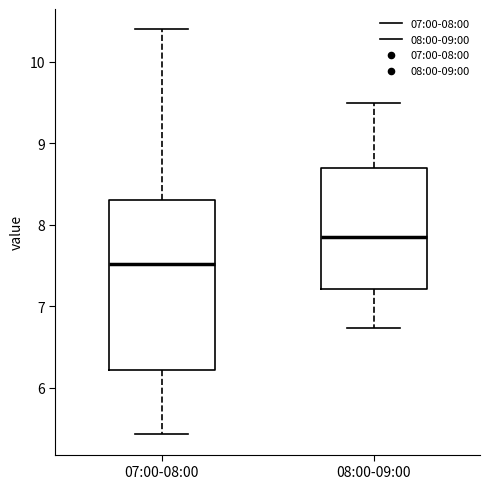

Reading left to right, transcribe this box plot: for each box, give where its median line is, the range the box spans, and where its two whiskers end, as read against the y-axis. The values are not printed on the chart, so give them approximately, as read against the axis.

07:00-08:00: median 7.5, box 6.2 to 8.3, whiskers 5.4 to 10.4
08:00-09:00: median 7.9, box 7.2 to 8.7, whiskers 6.7 to 9.5